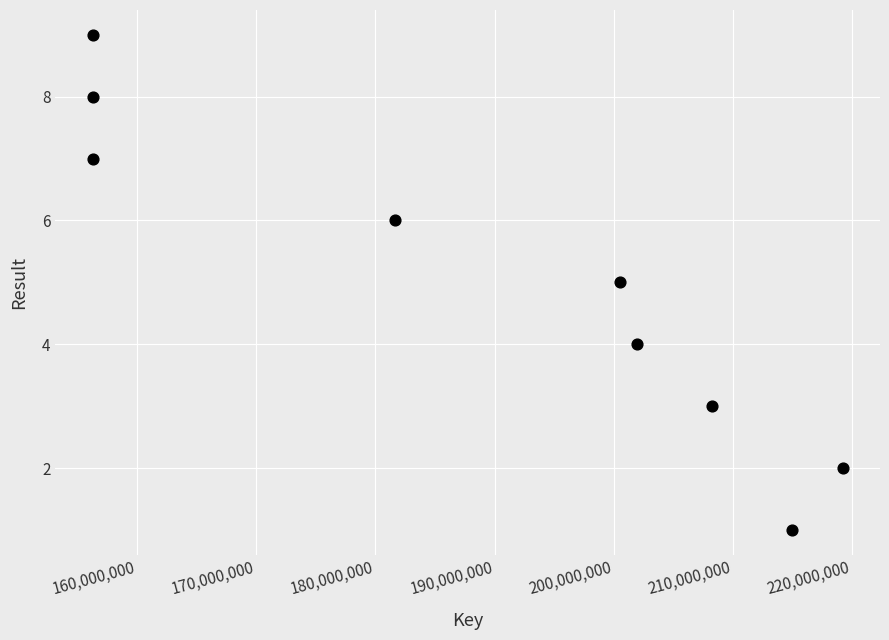

What is the average X value?

188384051